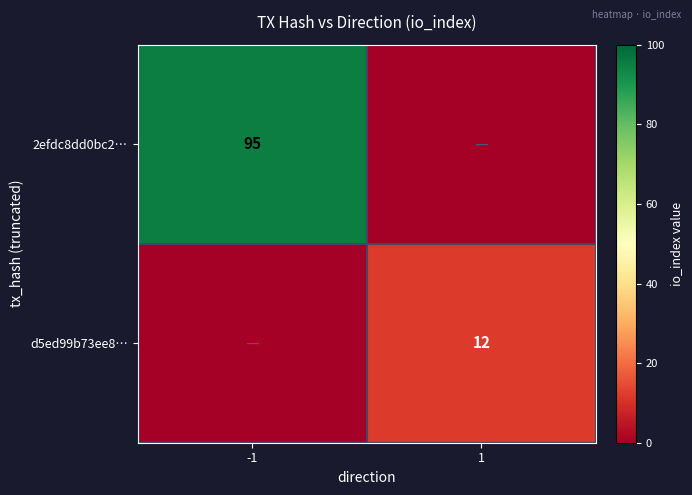

The value of 2efdc8dd0bc2… at -1 is 95. True or false?

True